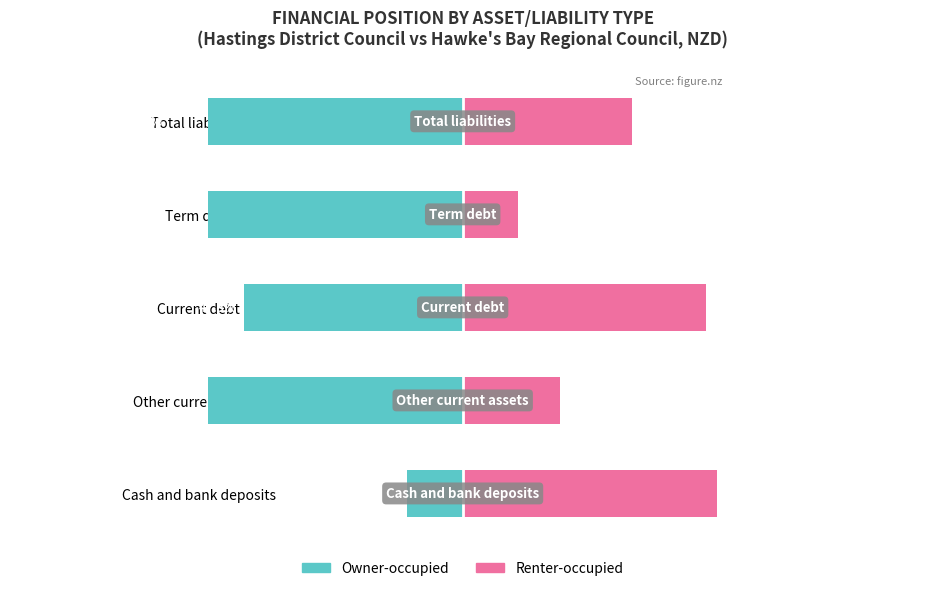

Read the Renter-occupied value at Term debt.

11.9